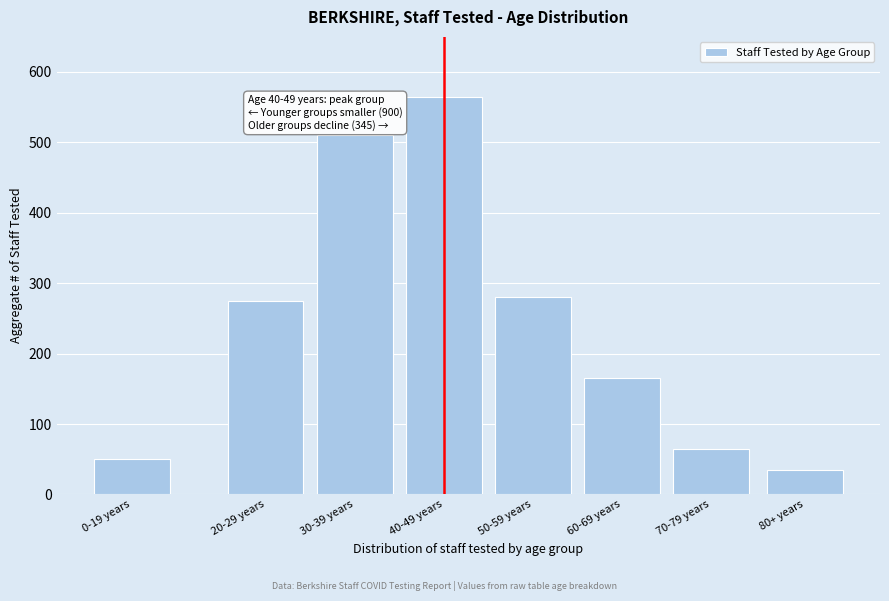

Reading left to right, what are all the values shown in this chart?

0-19 years=50	20-29 years=275	30-39 years=510	40-49 years=565	50-59 years=280	60-69 years=165	70-79 years=65	80+ years=35